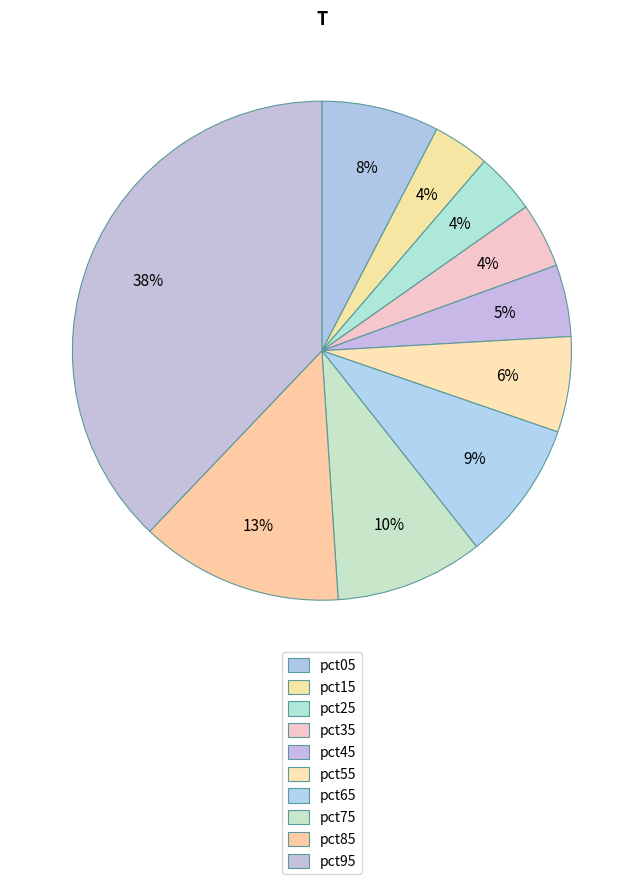

Which category has the smallest portion of the pie?

pct15